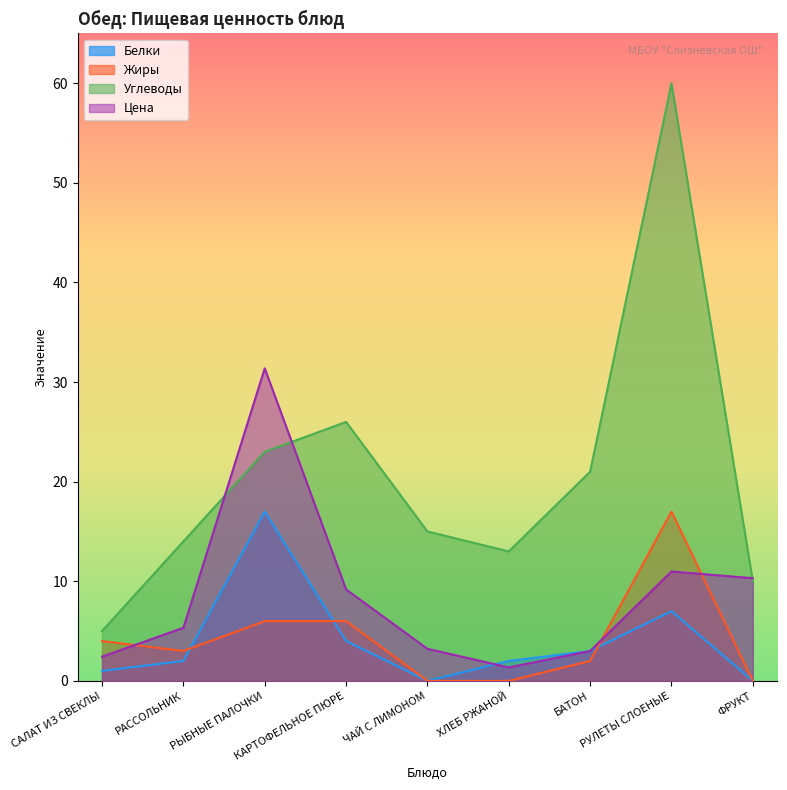

The value of Белки at КАРТОФЕЛЬНОЕ ПЮРЕ is 2.3. True or false?

False